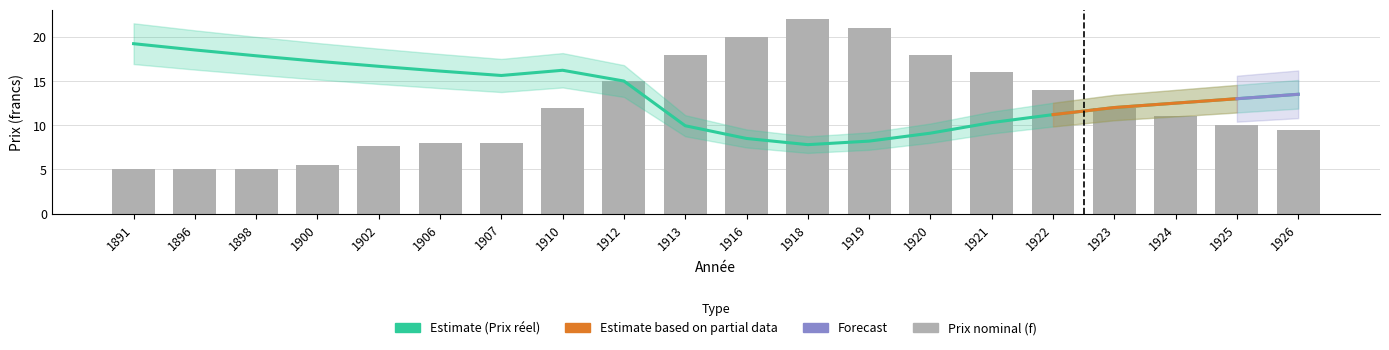

Reading left to right, transcribe all the data shown in this chart.

Prix moyen: 1891=5.0	1896=5.0	1898=5.0	1900=5.5	1902=7.7	1906=8.0	1907=8.0	1910=12.0	1912=15.0	1913=18.0	1916=20.0	1918=22.0	1919=21.0	1920=18.0	1921=16.0	1922=14.0	1923=12.0	1924=11.0	1925=10.0	1926=9.5
Prix reel moyen: 1891=19.2	1896=18.5	1898=17.9	1900=17.2	1902=16.7	1906=16.1	1907=15.6	1910=16.2	1912=15.0	1913=9.9	1916=8.5	1918=7.8	1919=8.2	1920=9.1	1921=10.3	1922=11.2	1923=12.0	1924=12.5	1925=13.0	1926=13.5